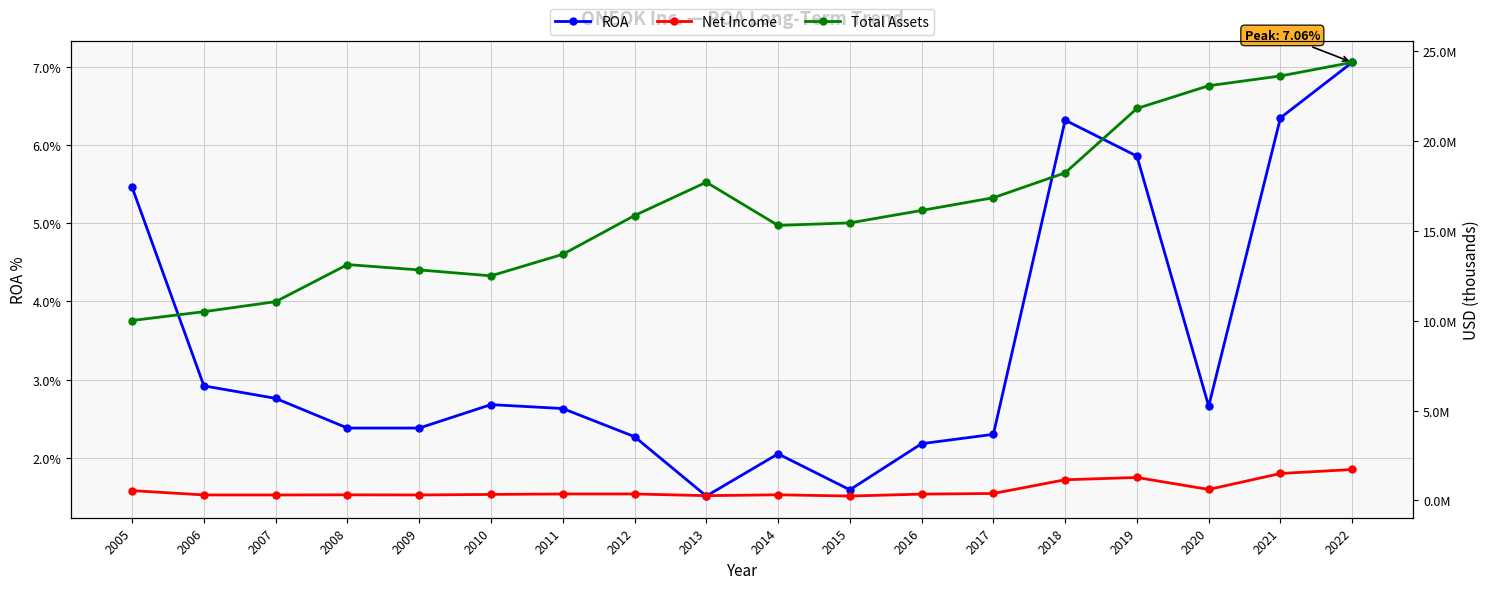

How many interior local valleys does the Net Income series have?

5